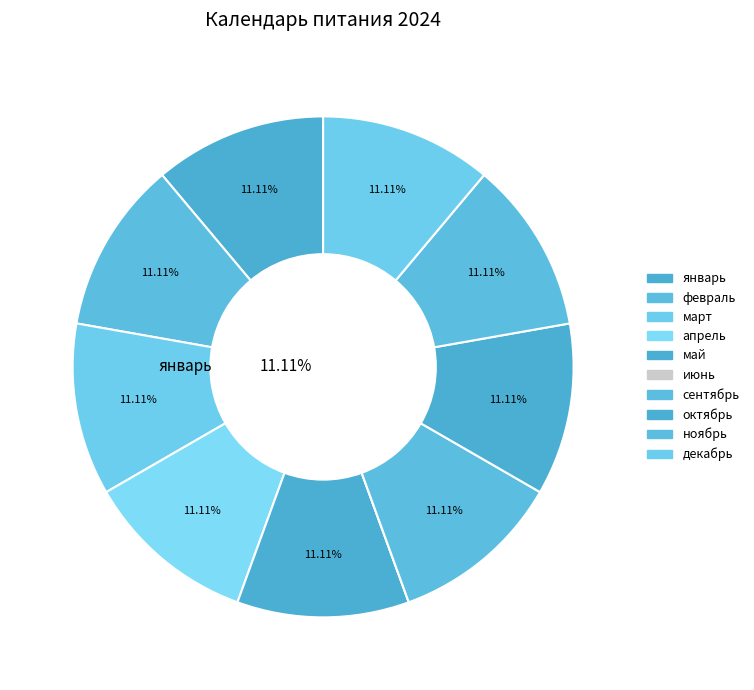

How many slices are in this pie chart?

10